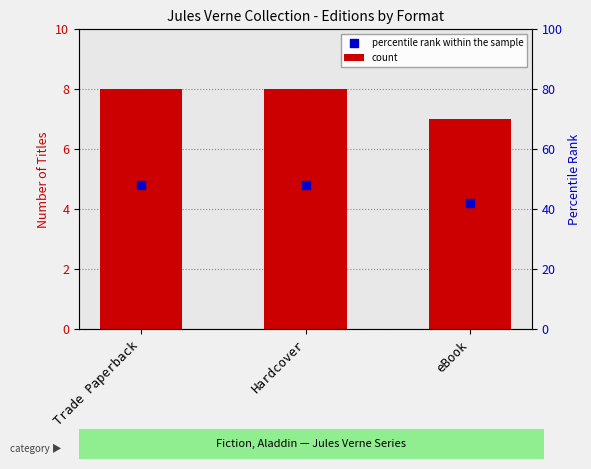

Which series reaches the minimum Y coordinate?

percentile rank within the sample